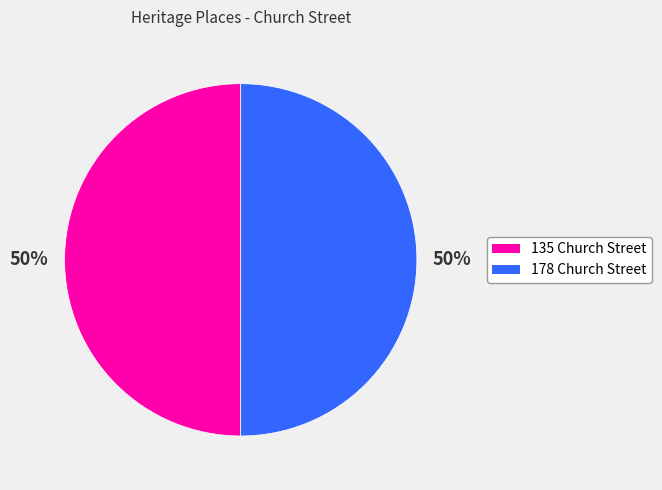

To the nearest percent, what is the average slice percentage?

50%